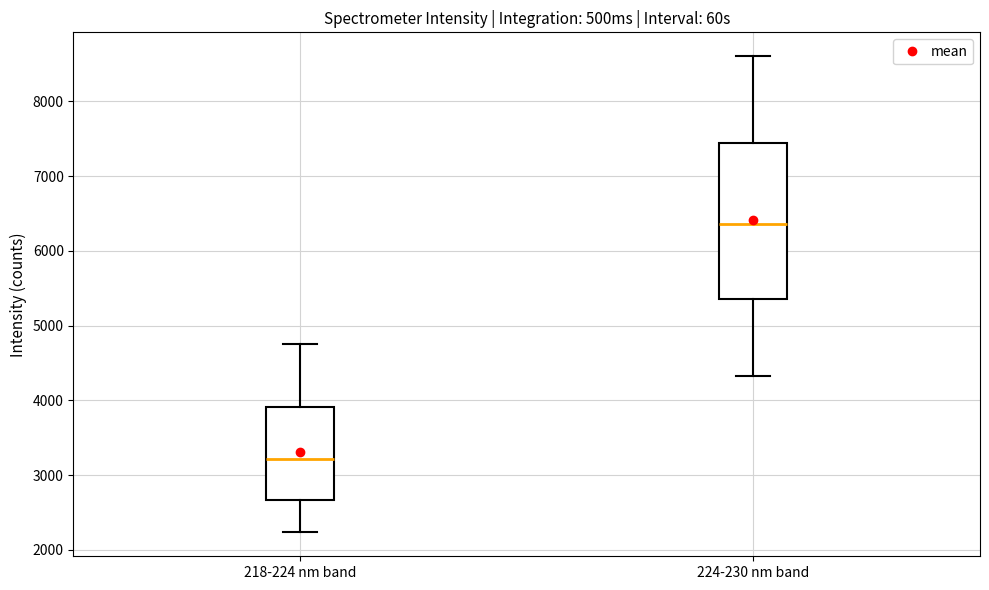

Where is the upper edge of the box for 218-224 nm band on the y-axis? The values are not printed on the chart, so give them approximately, as read against the axis.

3900